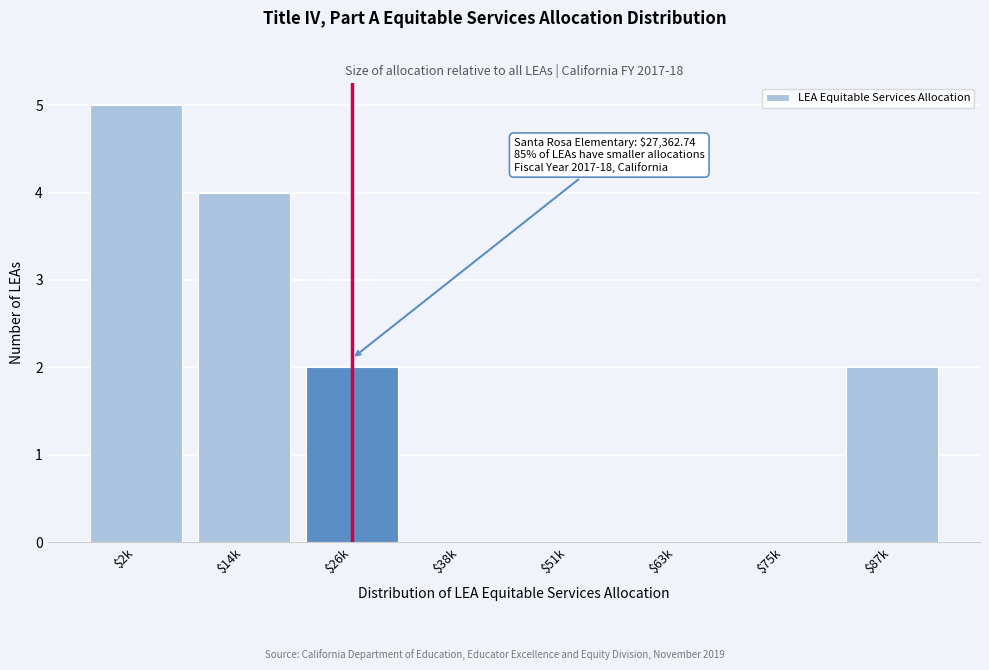

What is the maximum value shown in the chart?

5